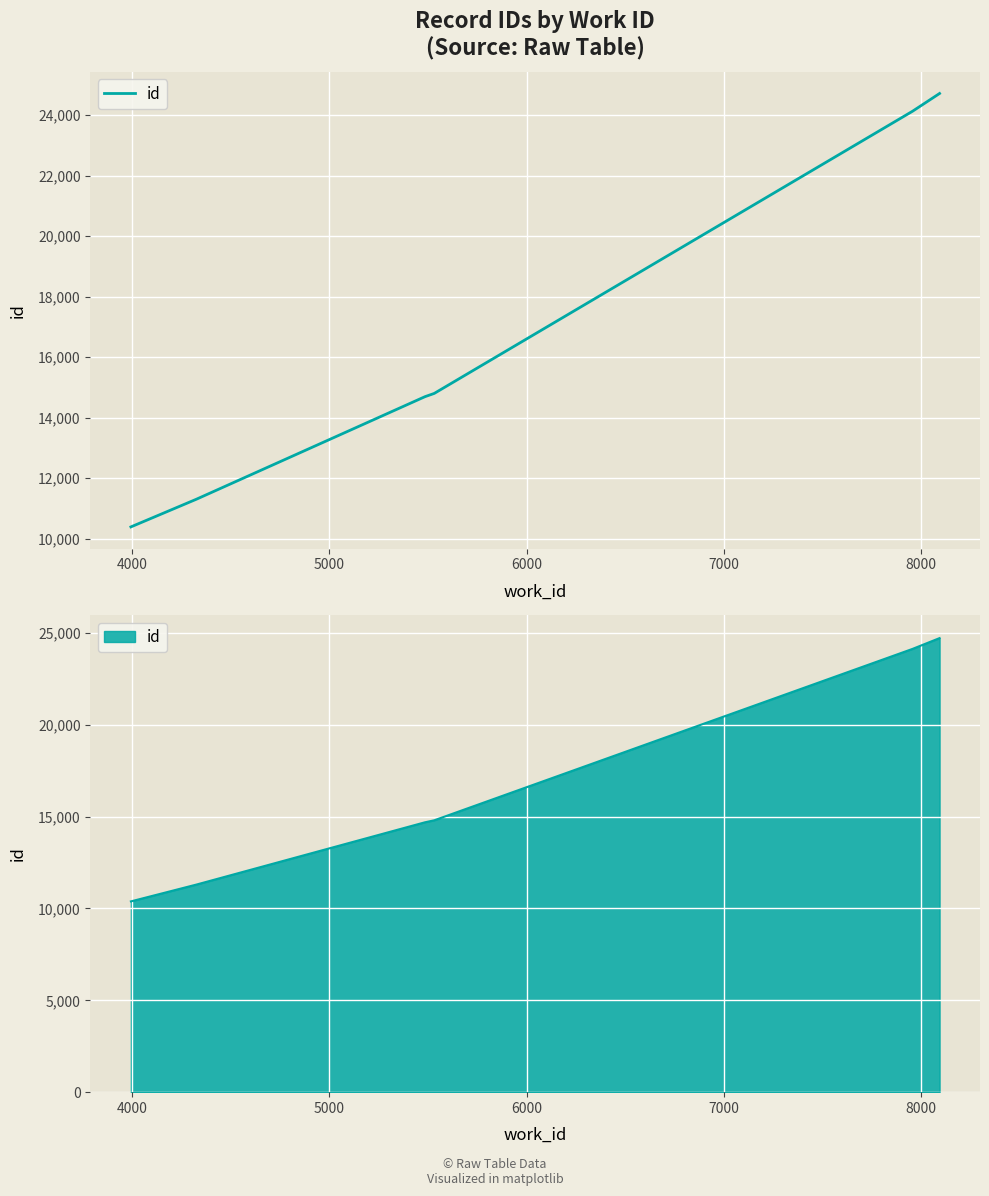

Reading right to left, what are all the values shown in this chart?

24717	24130	14799	14691	11300	10385